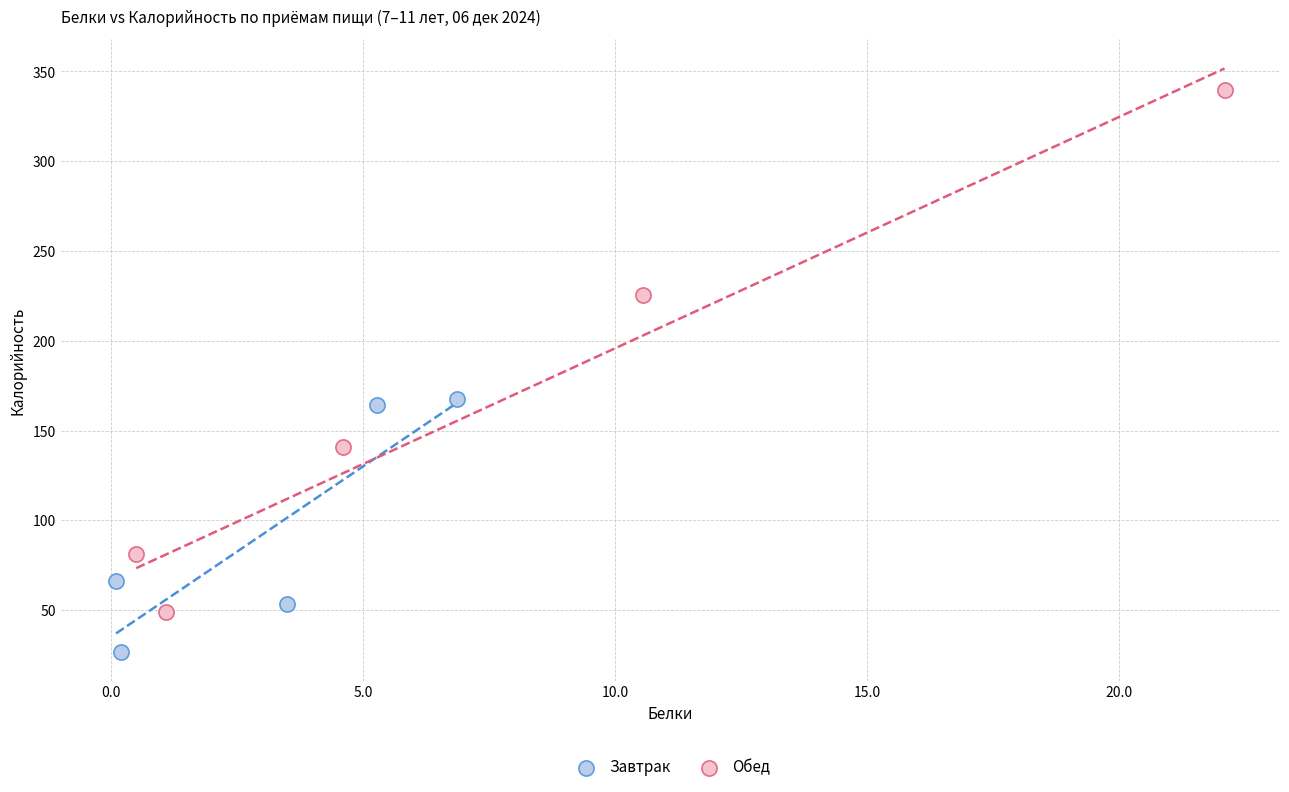

Which series contains the lowest Y value?

Завтрак